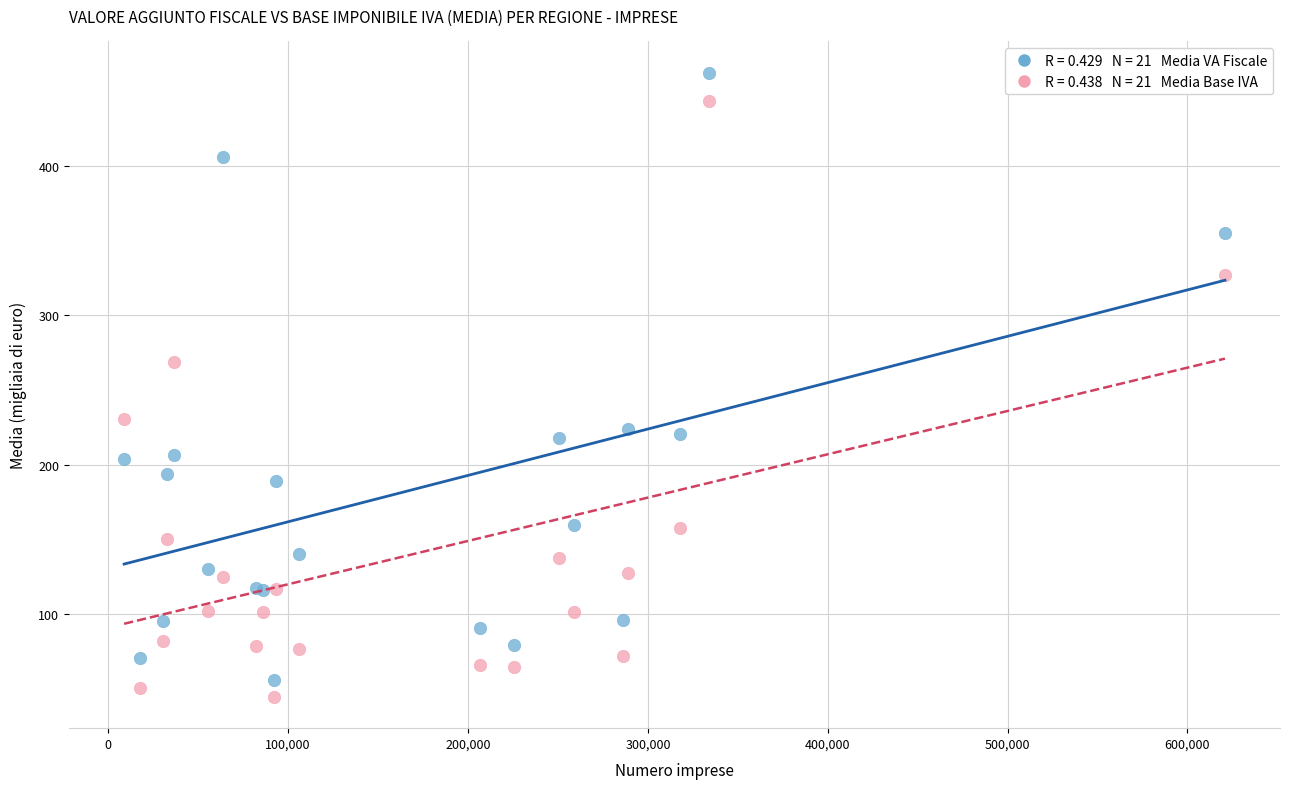

Across all series, what Y value is closest to 253?

268.6